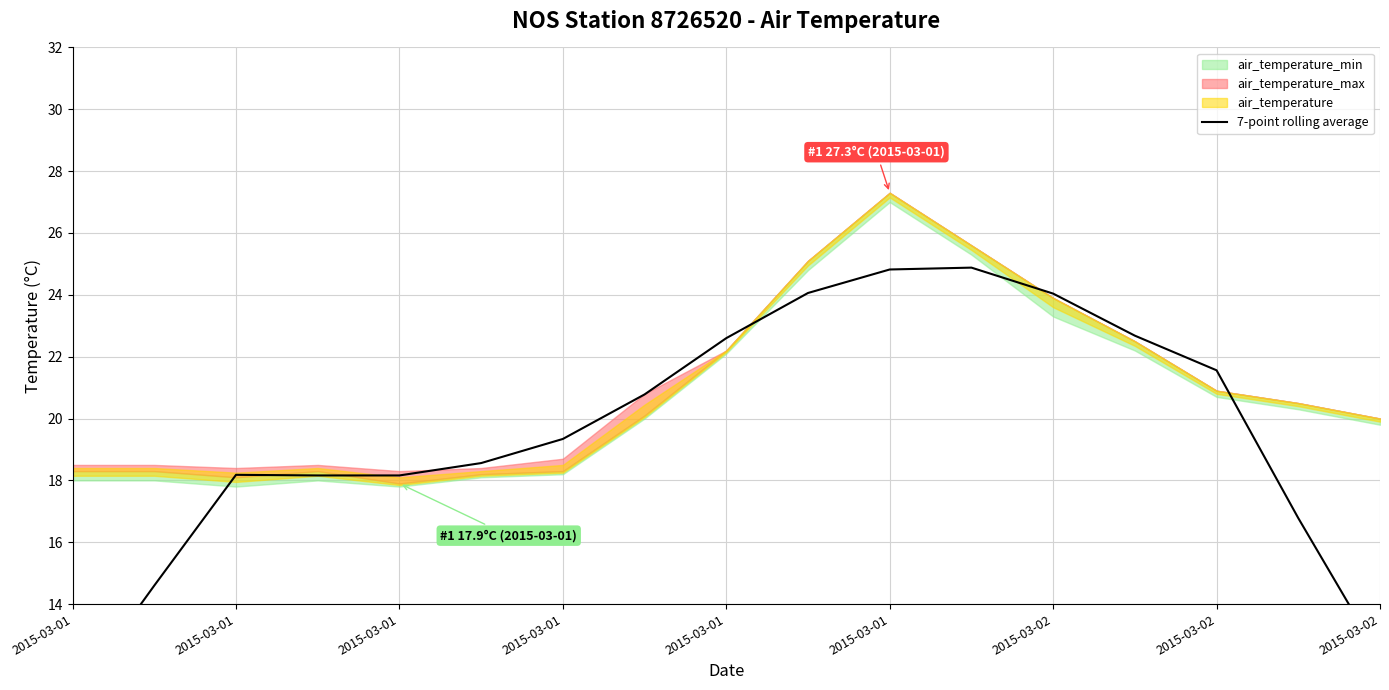

Reading right to left, transcribe all the data shown in this chart.

12.3	16.8	21.6	22.7	24.0	24.9	24.8	24.1	22.6	20.8	19.3	18.6	18.2	18.2	18.2	14.6	10.9